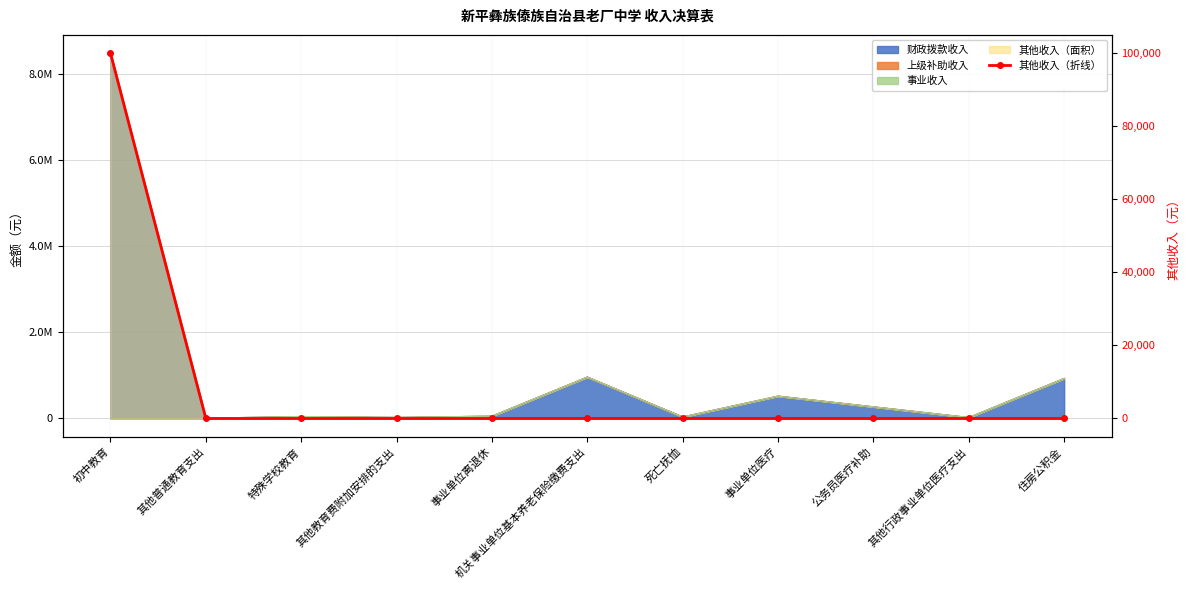

Does the chart have visible grid lines?

Yes